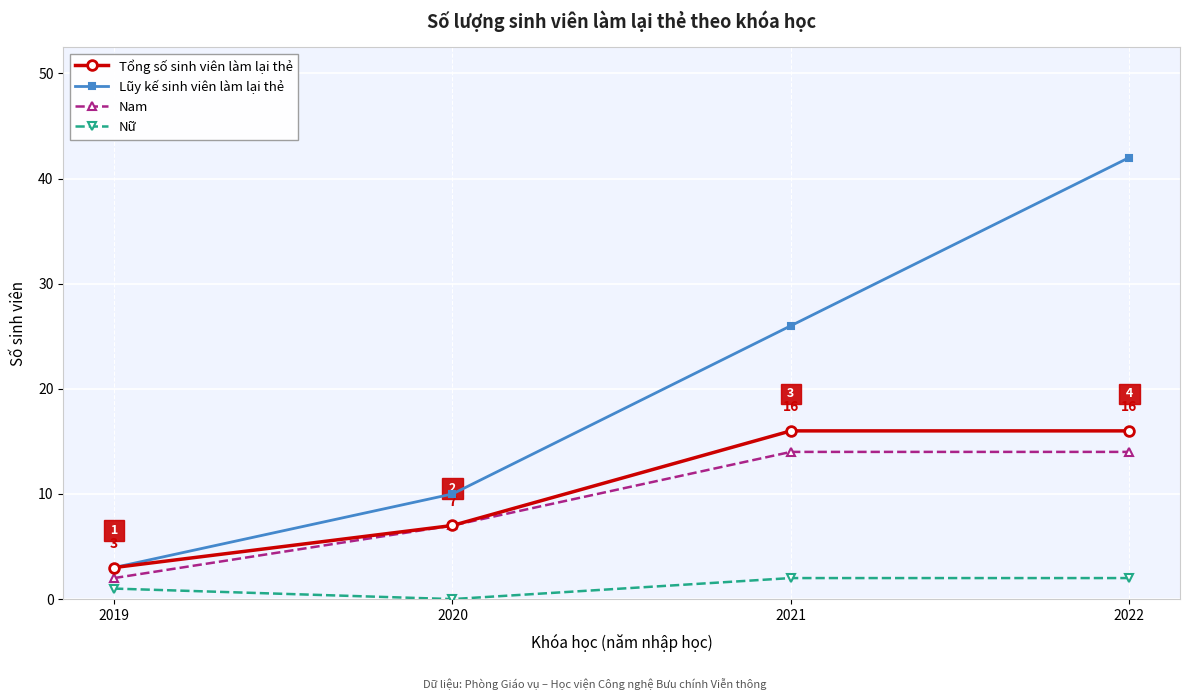

What are all the series names shown in the legend?

Tổng số sinh viên làm lại thẻ, Lũy kế sinh viên làm lại thẻ, Nam, Nữ